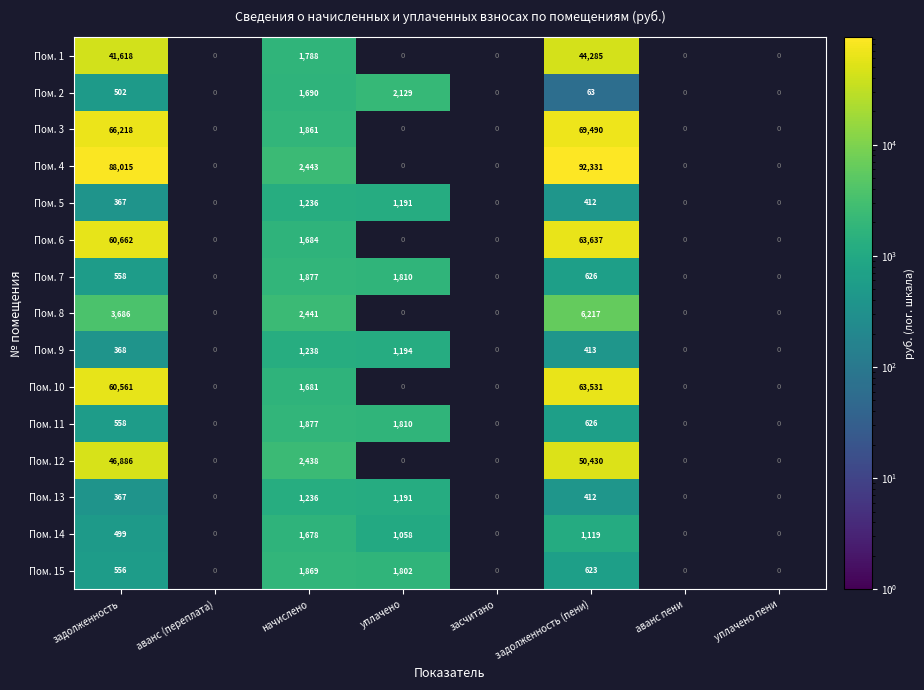

The Пом. 7 series shows 1060 at задолженность (пени). True or false?

False